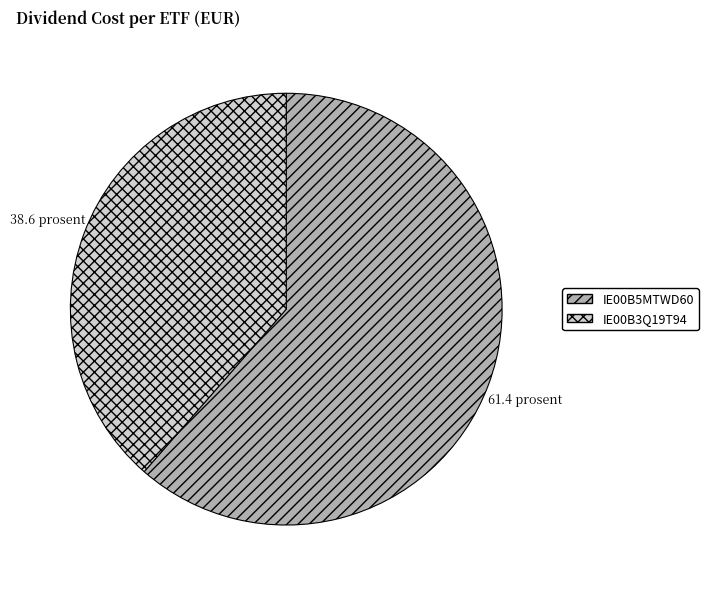

Is IE00B5MTWD60 the majority of the pie?

Yes